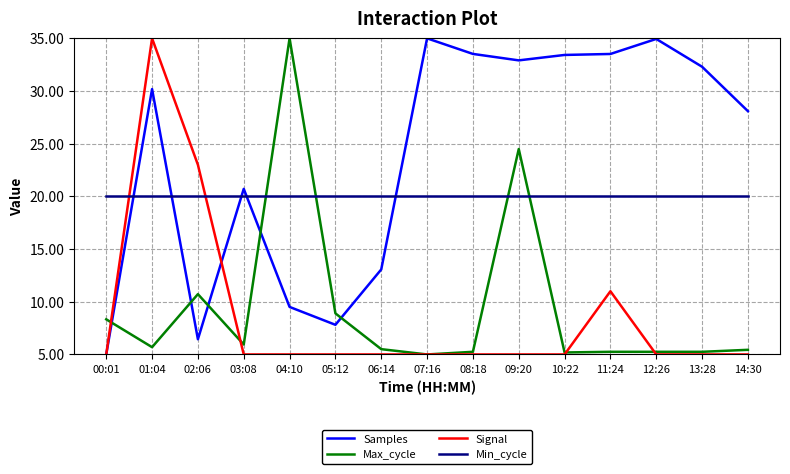

Is the value of Max_cycle at 05:12 greater than the value of Samples at 10:22?

No